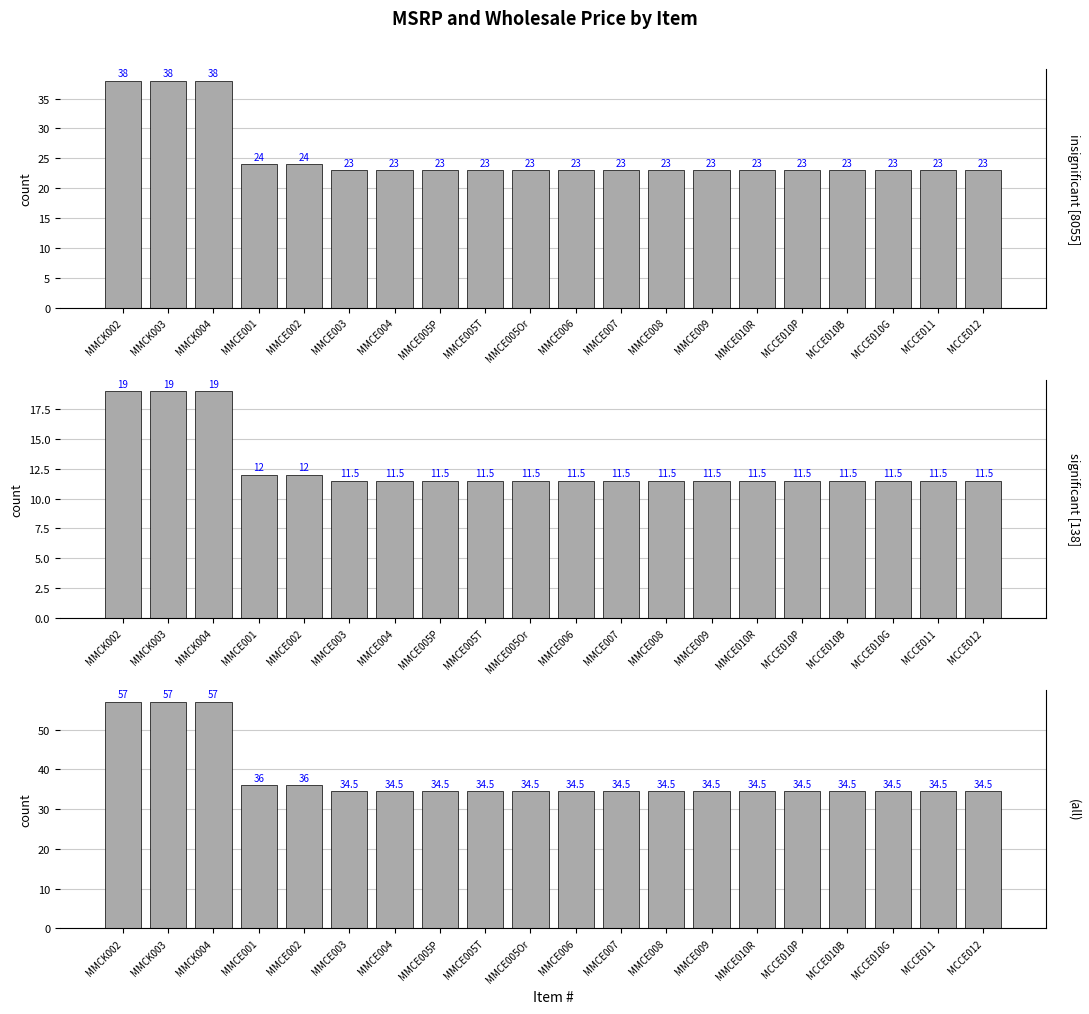

Reading right to left, extract all data points from this chart.

insignificant [8055]: 23.0	23.0	23.0	23.0	23.0	23.0	23.0	23.0	23.0	23.0	23.0	23.0	23.0	23.0	23.0	24.0	24.0	38.0	38.0	38.0
significant [138]: 11.5	11.5	11.5	11.5	11.5	11.5	11.5	11.5	11.5	11.5	11.5	11.5	11.5	11.5	11.5	12.0	12.0	19.0	19.0	19.0
(all): 34.5	34.5	34.5	34.5	34.5	34.5	34.5	34.5	34.5	34.5	34.5	34.5	34.5	34.5	34.5	36.0	36.0	57.0	57.0	57.0